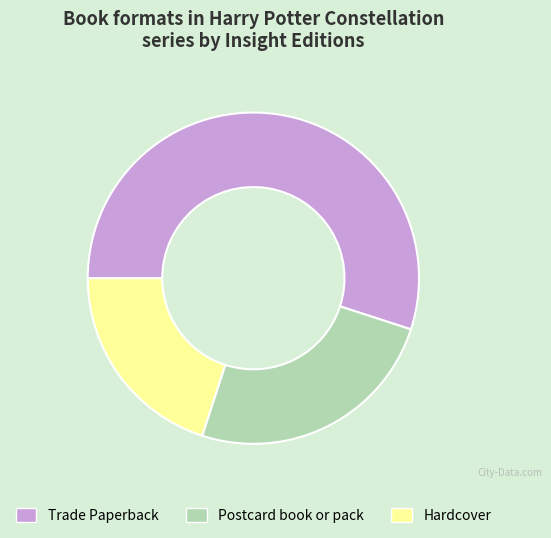

Is there any slice that represents more than half of the pie?

Yes